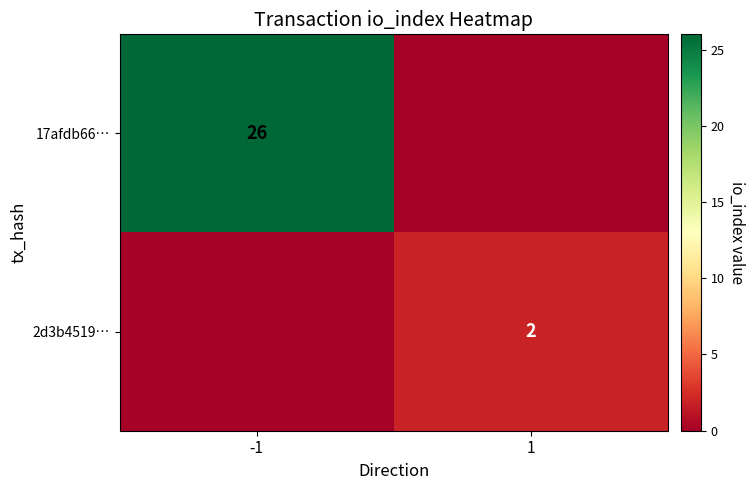

The value of 2d3b4519… at 1 is 2. True or false?

True